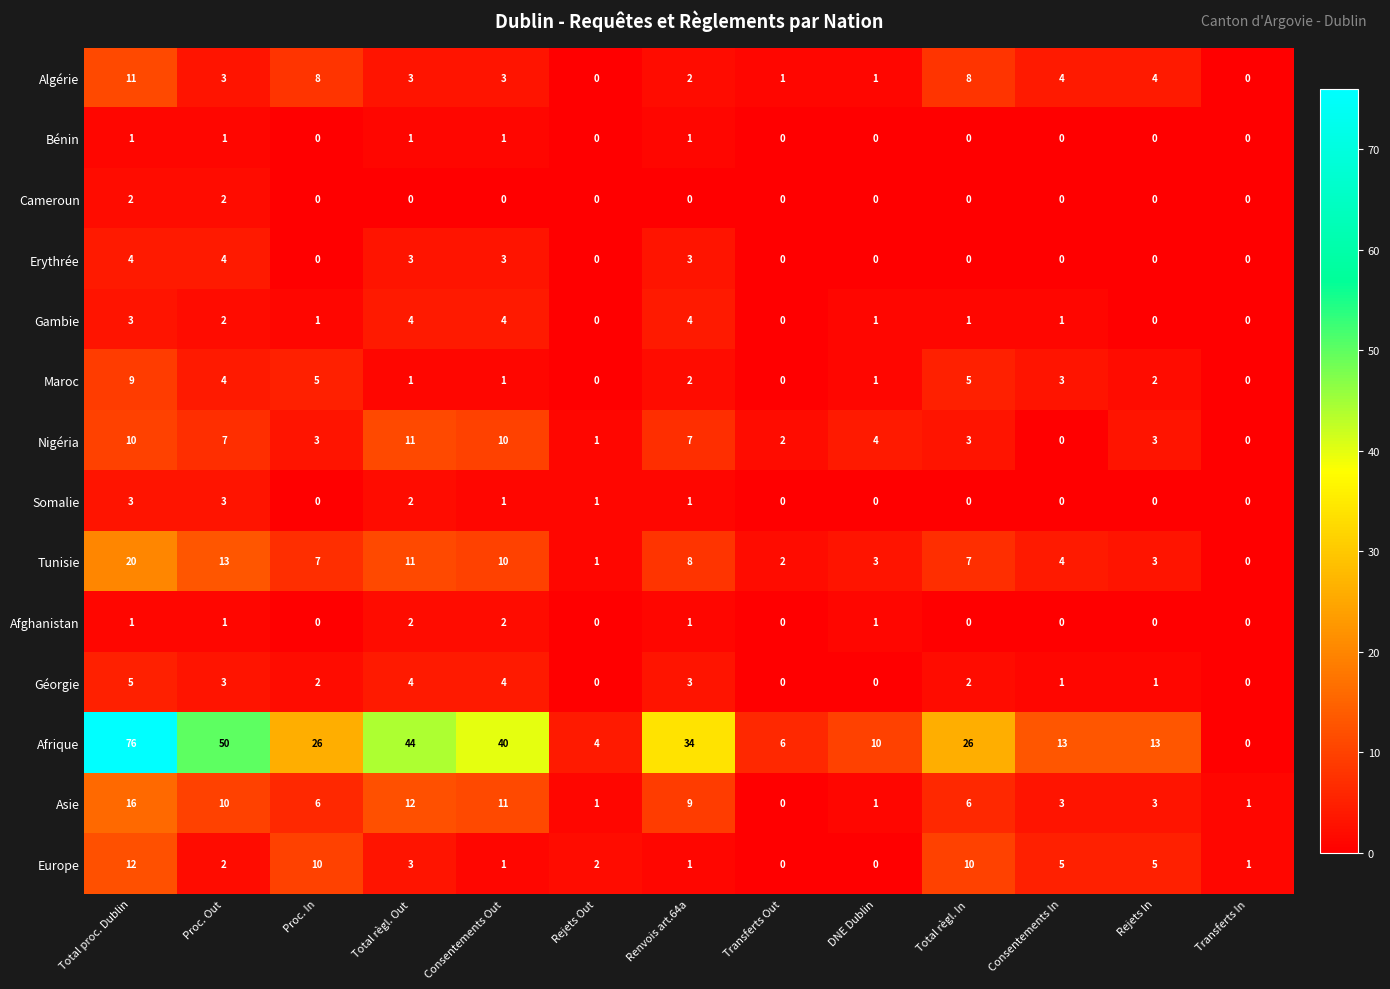

What is the spread (max minus min) of values at Total règl. Out?

44